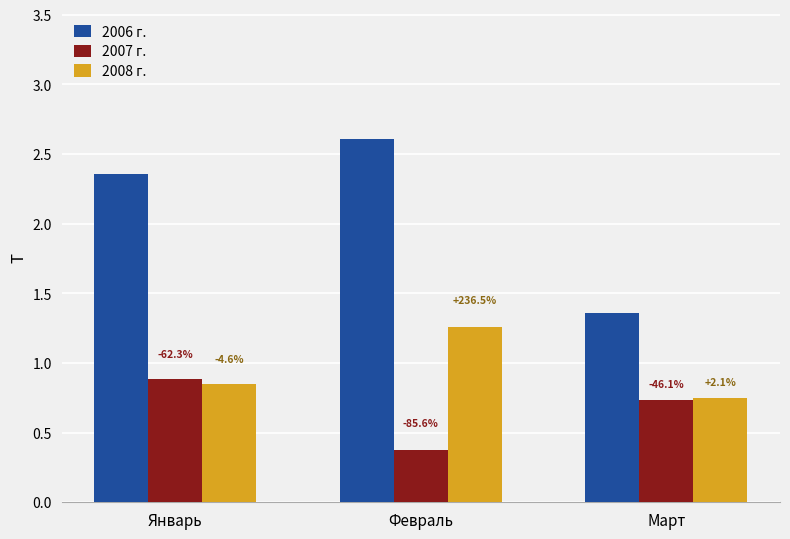

The 2008 г. series shows 0.7 at Март. True or false?

True